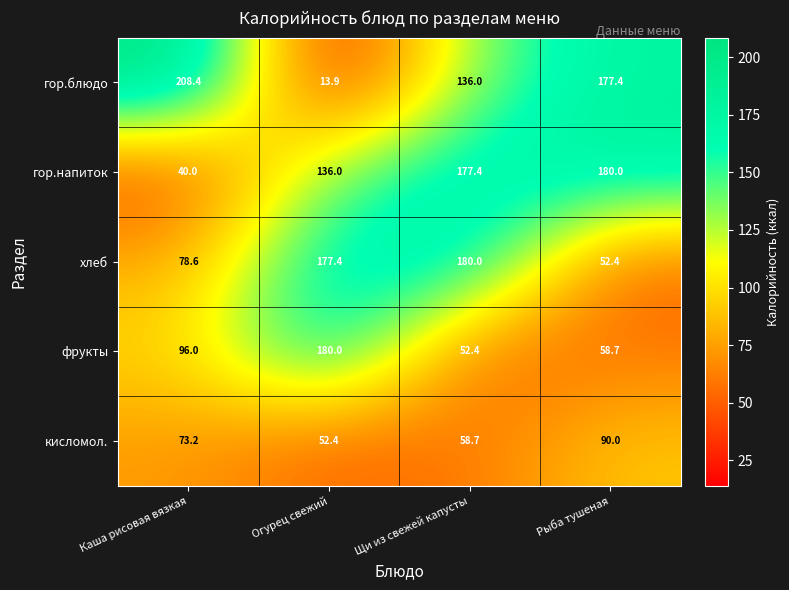

What is the difference between the гор.напиток values at Щи из свежей капусты and Огурец свежий?

41.4